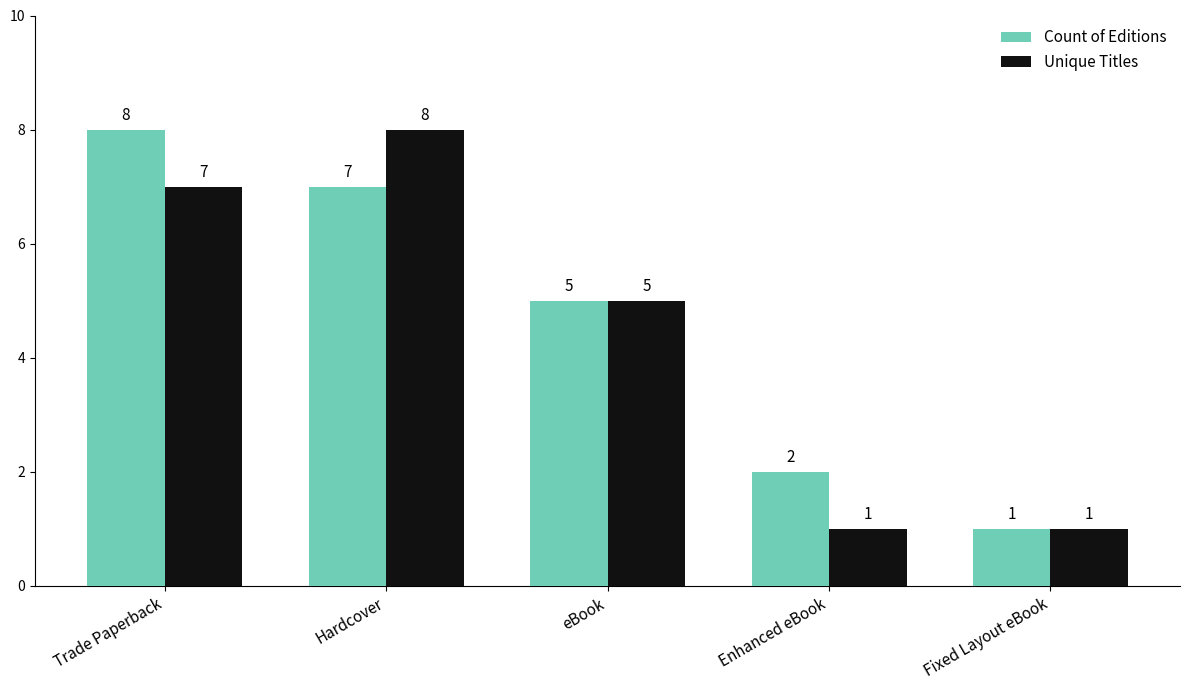

What is the value of the Count of Editions bar at the 4th from the left?

2